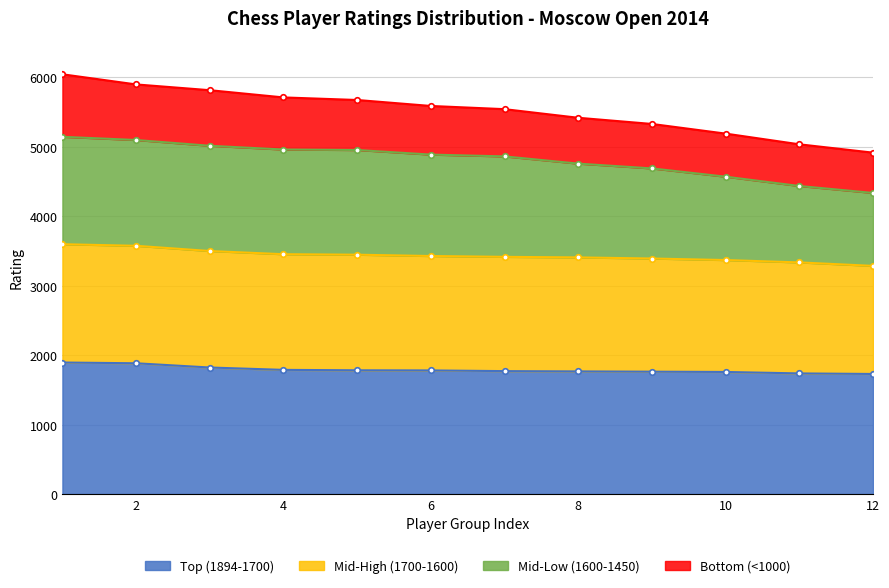

True or false: Mid-High (1700-1600) has more than 2 interior local peaks.

False